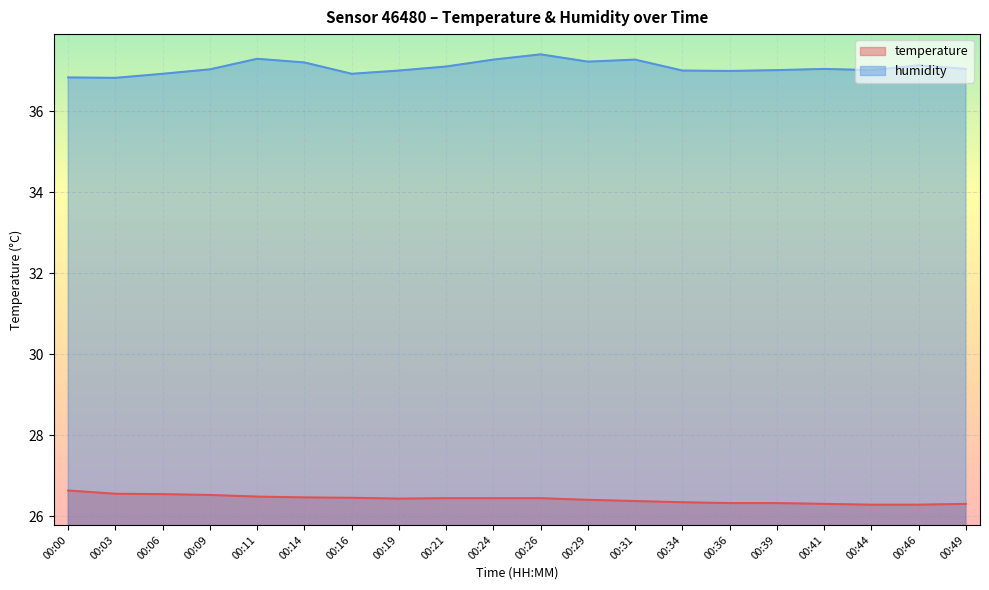

At which category does temperature reach its first local valley?

00:19